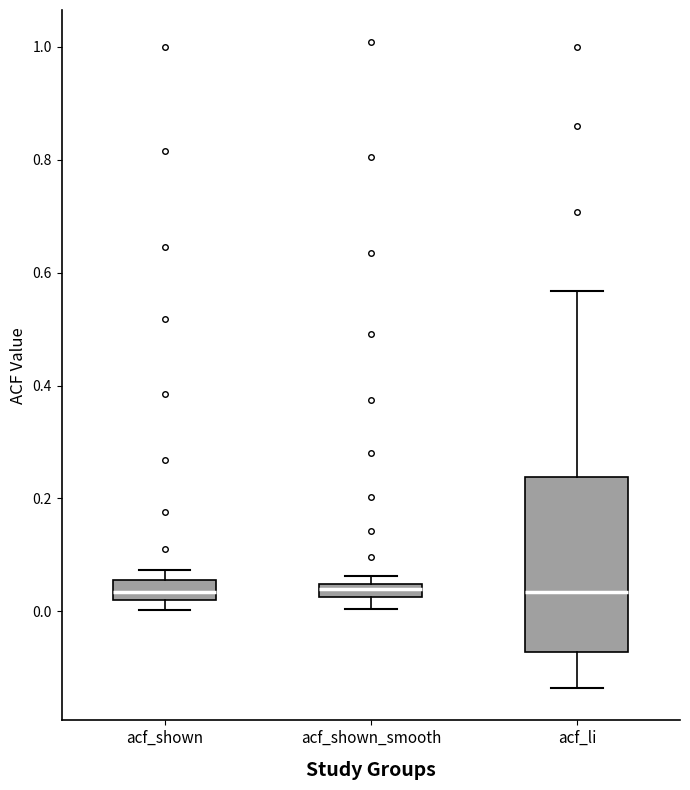

Which box is the tallest, from its lower edge to its upper edge?

acf_li